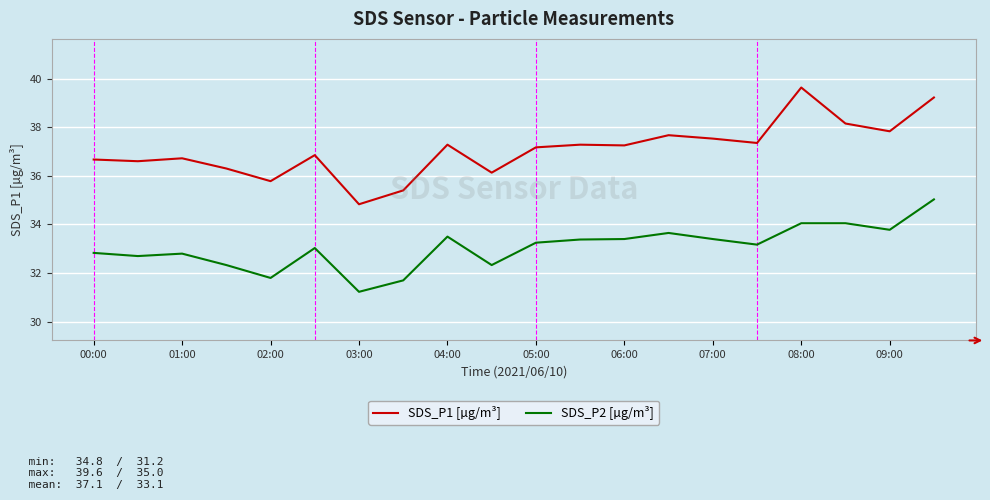

List the series in order of their overall mean, highest first.

SDS_P1 [µg/m³], SDS_P2 [µg/m³]